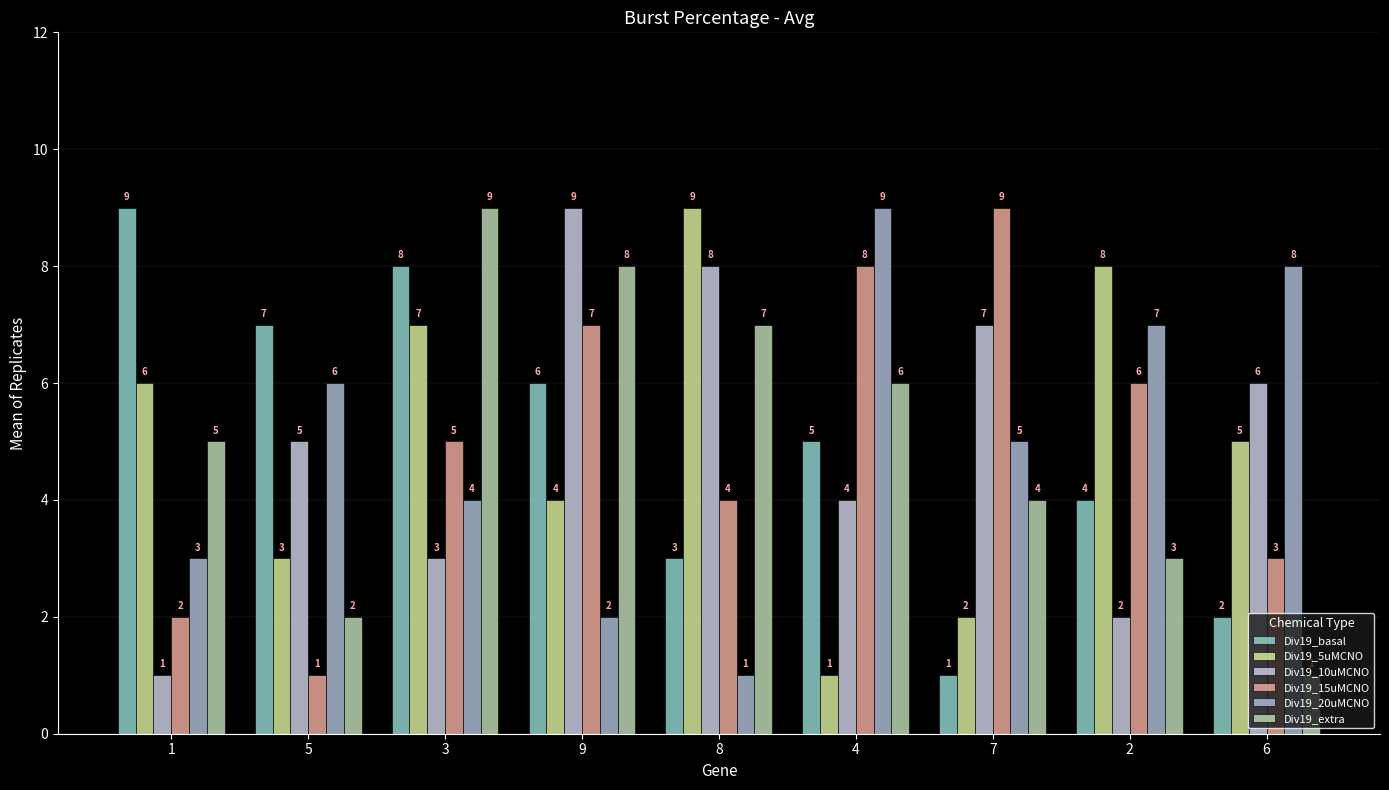

Which category has the highest value in the Div19_20uMCNO series?

4